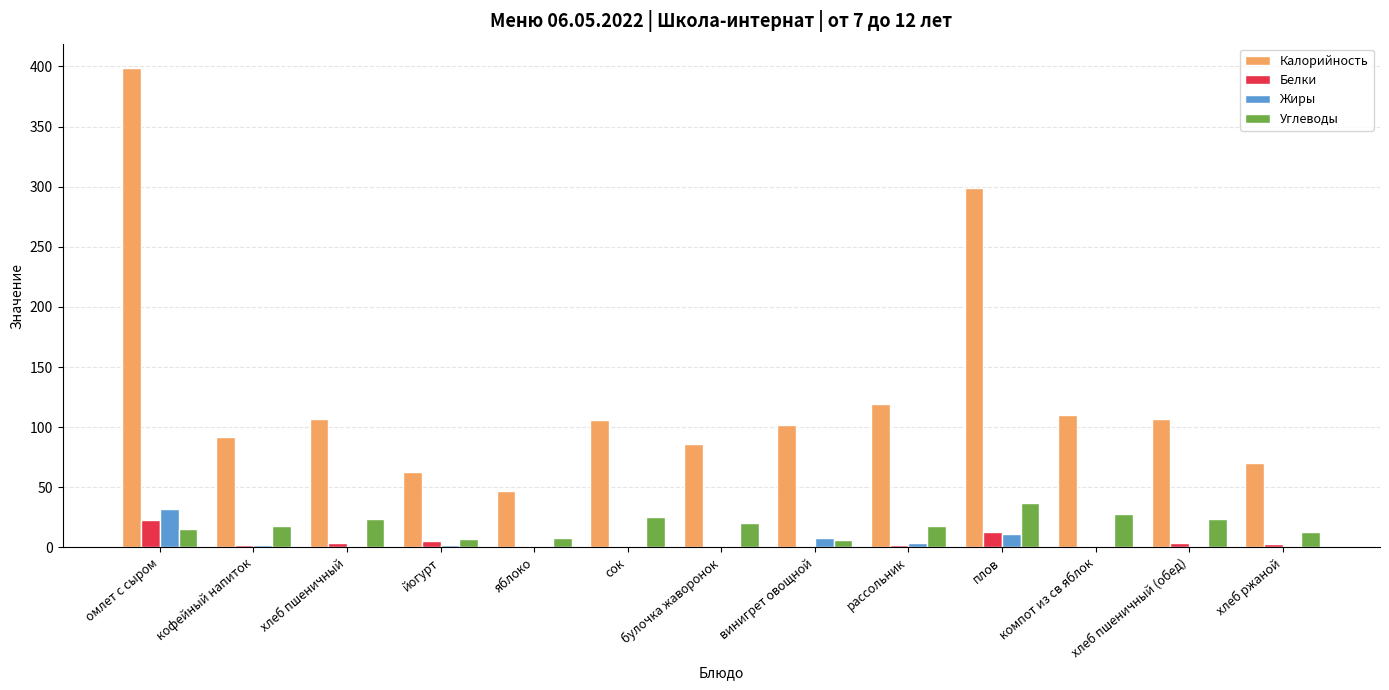

True or false: Белки has a value of 10 at омлет с сыром.

False